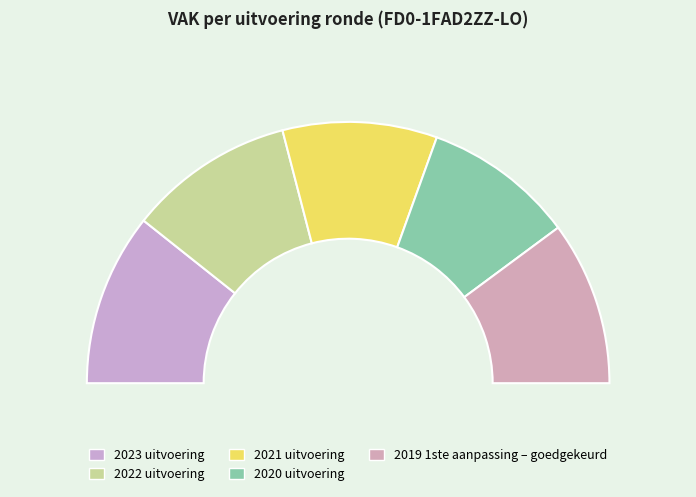

How many segments does this pie chart have?

5